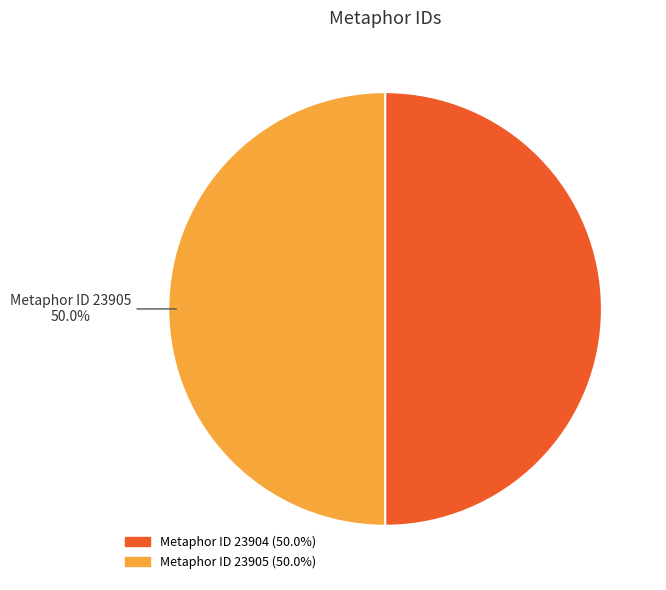

Combined, do Metaphor ID 23904 and Metaphor ID 23905 account for over 50%?

Yes